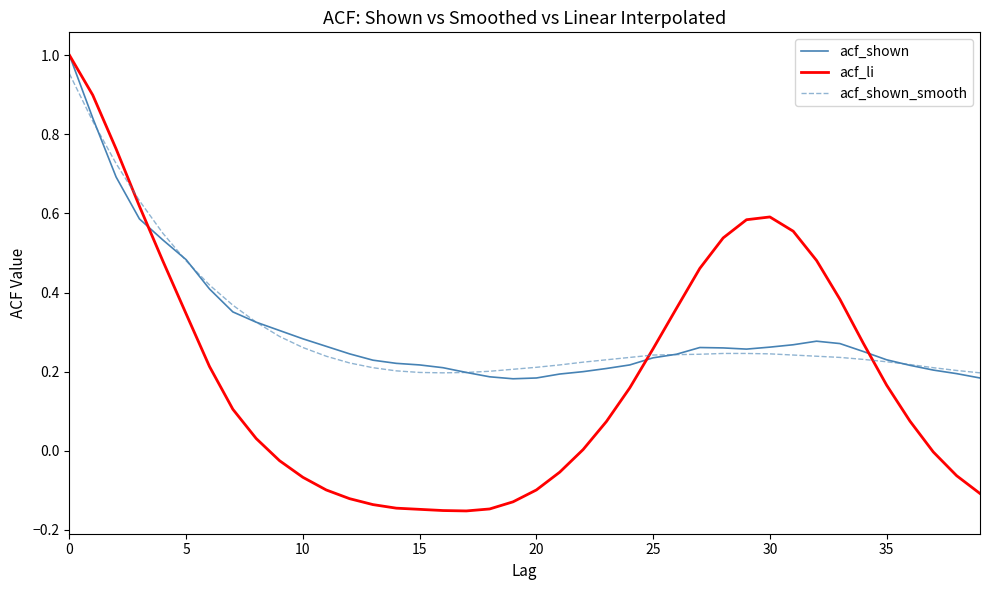

What are all the series names shown in the legend?

acf_shown, acf_li, acf_shown_smooth